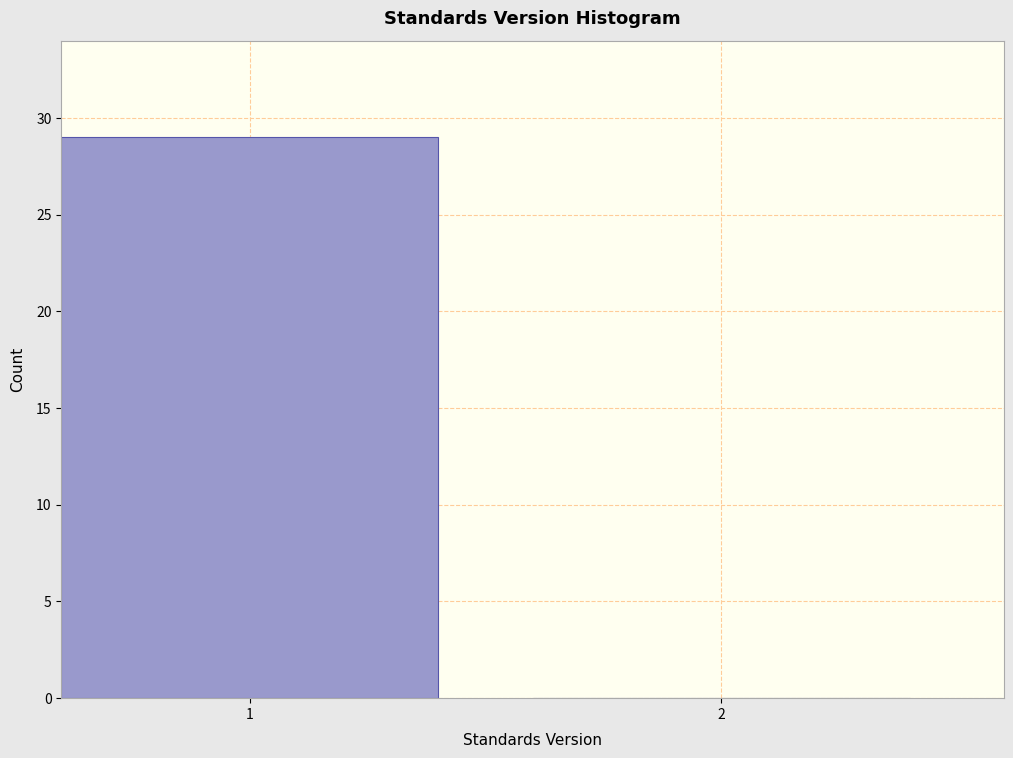

Reading left to right, transcribe all the data shown in this chart.

1=29	2=0